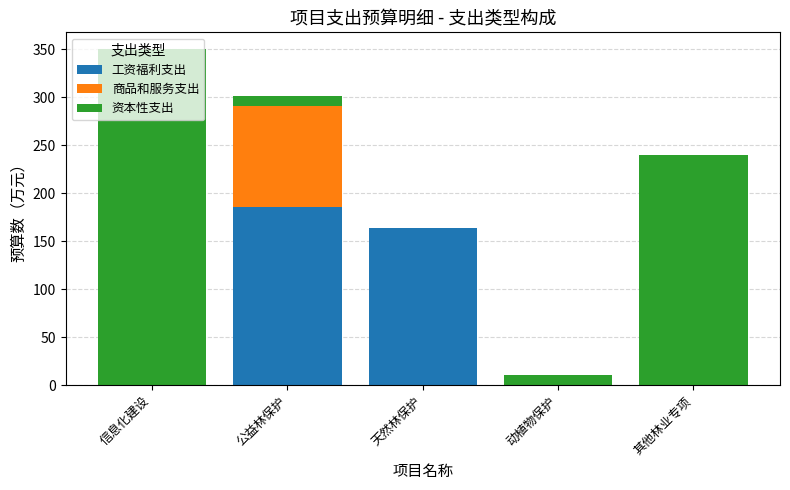

What value does the 工资福利支出 series have at 公益林保护?

186.0